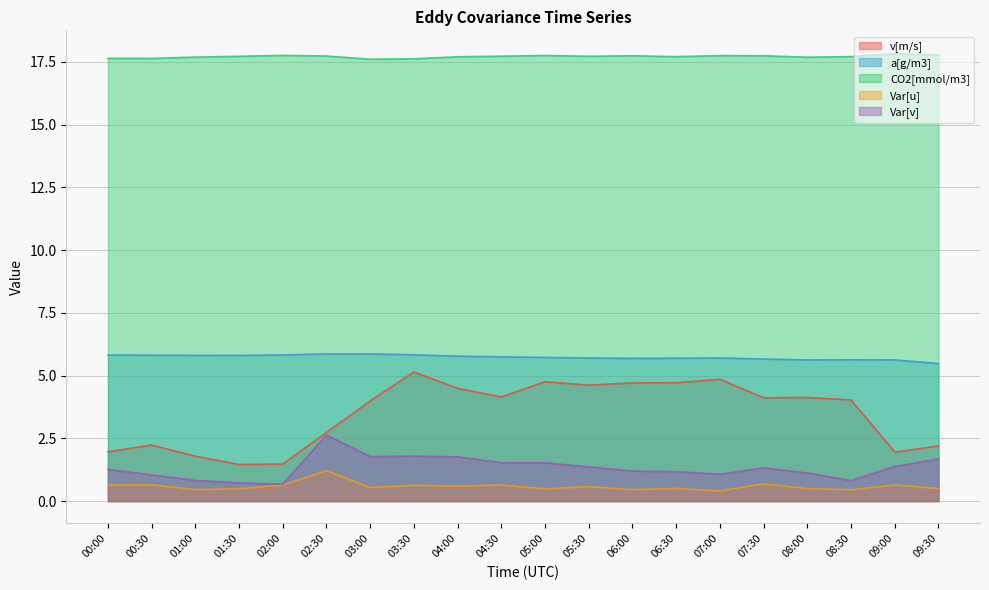

Reading left to right, what are all the values shown in this chart?

v[m/s]: 00:00=2.0	00:30=2.2	01:00=1.8	01:30=1.5	02:00=1.5	02:30=2.7	03:00=4.0	03:30=5.1	04:00=4.5	04:30=4.2	05:00=4.8	05:30=4.6	06:00=4.7	06:30=4.7	07:00=4.9	07:30=4.1	08:00=4.1	08:30=4.0	09:00=2.0	09:30=2.2
a[g/m3]: 00:00=5.8	00:30=5.8	01:00=5.8	01:30=5.8	02:00=5.8	02:30=5.9	03:00=5.9	03:30=5.8	04:00=5.8	04:30=5.7	05:00=5.7	05:30=5.7	06:00=5.7	06:30=5.7	07:00=5.7	07:30=5.7	08:00=5.6	08:30=5.6	09:00=5.6	09:30=5.5
CO2[mmol/m3]: 00:00=17.6	00:30=17.6	01:00=17.7	01:30=17.7	02:00=17.8	02:30=17.7	03:00=17.6	03:30=17.6	04:00=17.7	04:30=17.7	05:00=17.8	05:30=17.7	06:00=17.7	06:30=17.7	07:00=17.8	07:30=17.7	08:00=17.7	08:30=17.7	09:00=17.8	09:30=17.8
Var[u]: 00:00=0.6	00:30=0.6	01:00=0.5	01:30=0.5	02:00=0.6	02:30=1.2	03:00=0.5	03:30=0.6	04:00=0.6	04:30=0.6	05:00=0.5	05:30=0.6	06:00=0.5	06:30=0.5	07:00=0.4	07:30=0.7	08:00=0.5	08:30=0.4	09:00=0.6	09:30=0.5
Var[v]: 00:00=1.3	00:30=1.0	01:00=0.8	01:30=0.7	02:00=0.7	02:30=2.6	03:00=1.8	03:30=1.8	04:00=1.8	04:30=1.5	05:00=1.5	05:30=1.4	06:00=1.2	06:30=1.2	07:00=1.1	07:30=1.3	08:00=1.1	08:30=0.8	09:00=1.4	09:30=1.7